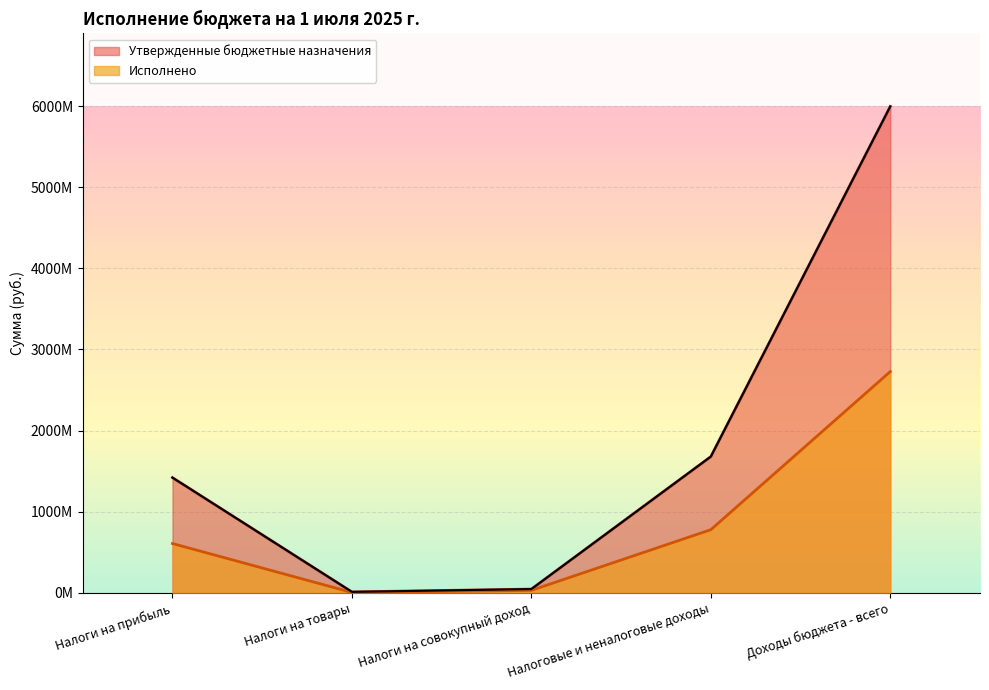

What position from the left is Налоговые и неналоговые доходы?

4